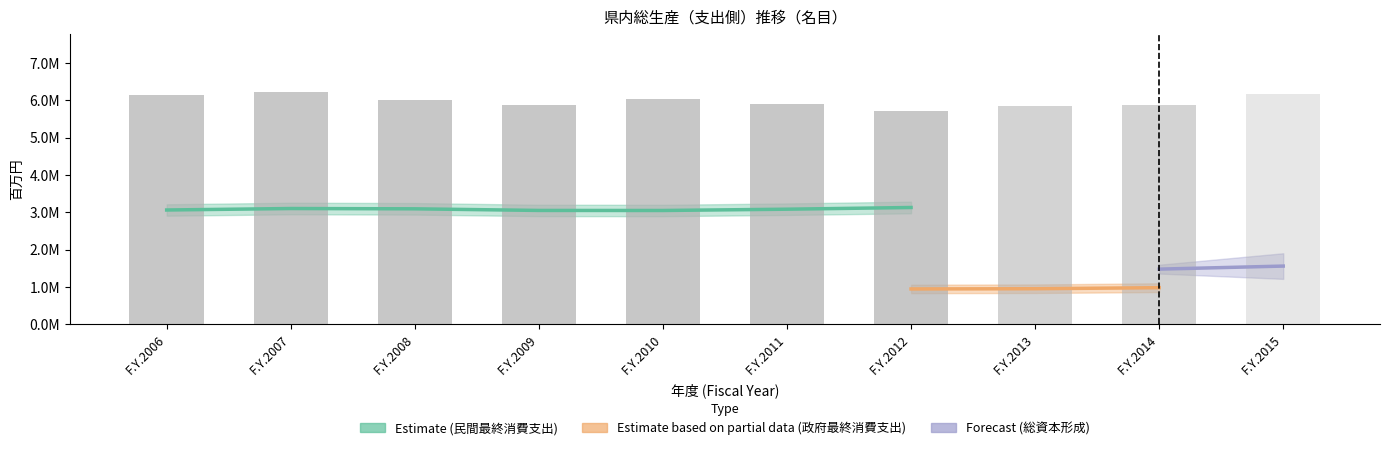

At how many categories does at least one series exceed 4355015?

10